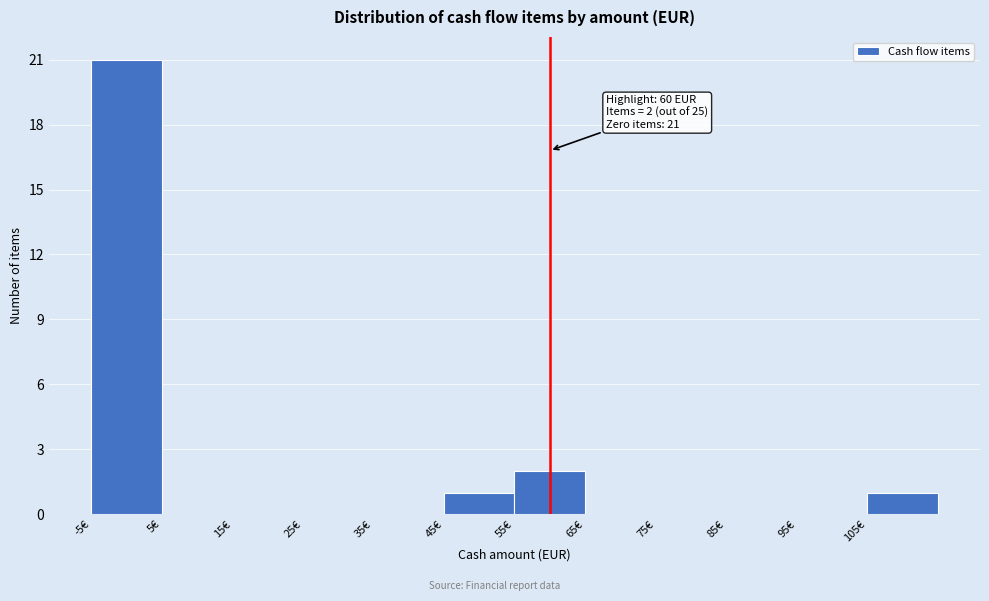

Which range on the x-axis has the tallest bar?

-5 to 5